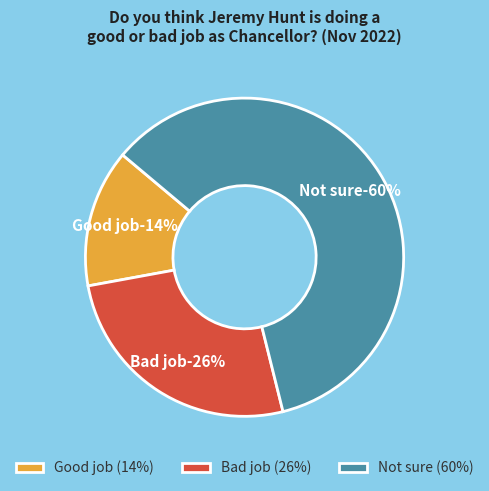

What percentage is the Good job slice, to the nearest percent?

14%